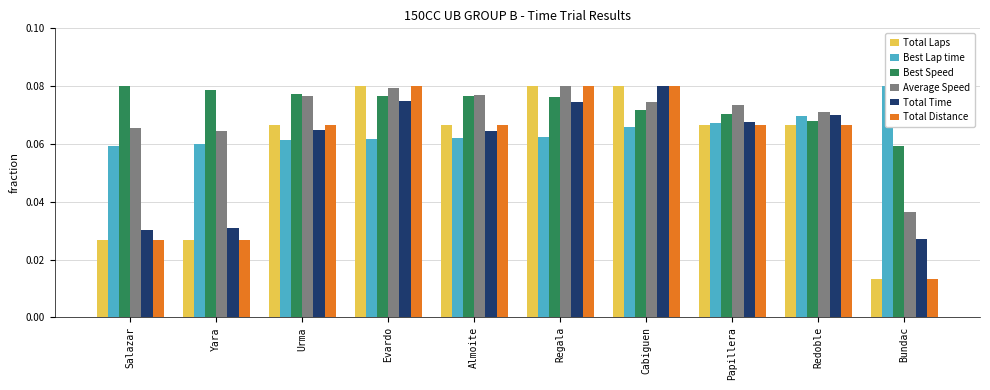

Reading left to right, what are all the values shown in this chart?

Total Laps: Salazar=0.0	Yara=0.0	Urma=0.1	Evardo=0.1	Almoite=0.1	Regala=0.1	Cabiguen=0.1	Papillera=0.1	Redoble=0.1	Bundac=0.0
Best Lap time: Salazar=0.1	Yara=0.1	Urma=0.1	Evardo=0.1	Almoite=0.1	Regala=0.1	Cabiguen=0.1	Papillera=0.1	Redoble=0.1	Bundac=0.1
Best Speed: Salazar=0.1	Yara=0.1	Urma=0.1	Evardo=0.1	Almoite=0.1	Regala=0.1	Cabiguen=0.1	Papillera=0.1	Redoble=0.1	Bundac=0.1
Average Speed: Salazar=0.1	Yara=0.1	Urma=0.1	Evardo=0.1	Almoite=0.1	Regala=0.1	Cabiguen=0.1	Papillera=0.1	Redoble=0.1	Bundac=0.0
Total Time: Salazar=0.0	Yara=0.0	Urma=0.1	Evardo=0.1	Almoite=0.1	Regala=0.1	Cabiguen=0.1	Papillera=0.1	Redoble=0.1	Bundac=0.0
Total Distance: Salazar=0.0	Yara=0.0	Urma=0.1	Evardo=0.1	Almoite=0.1	Regala=0.1	Cabiguen=0.1	Papillera=0.1	Redoble=0.1	Bundac=0.0